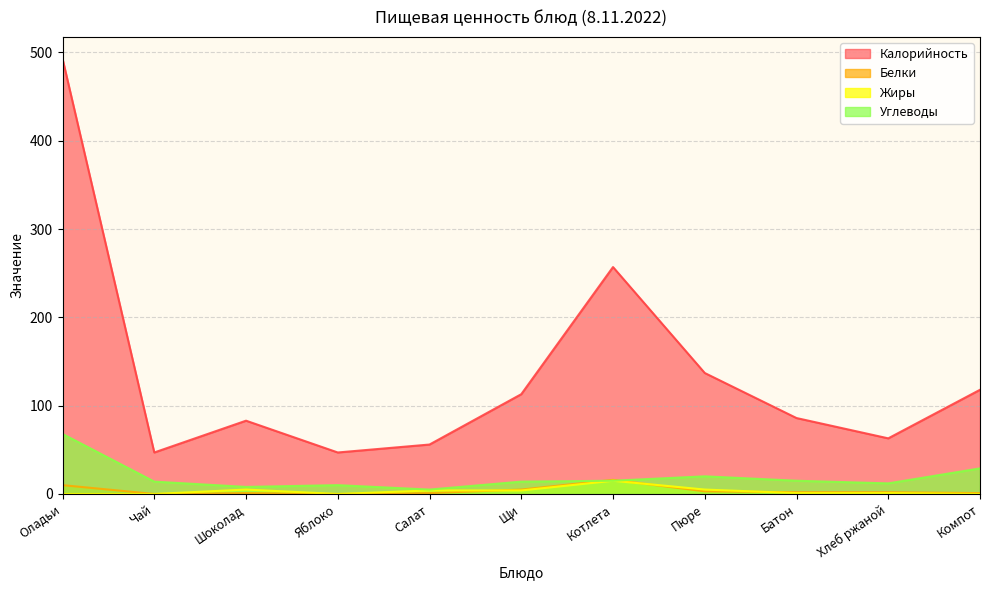

In Углеводы, how many points are lower than both neighbors (excluding endpoints)?

3